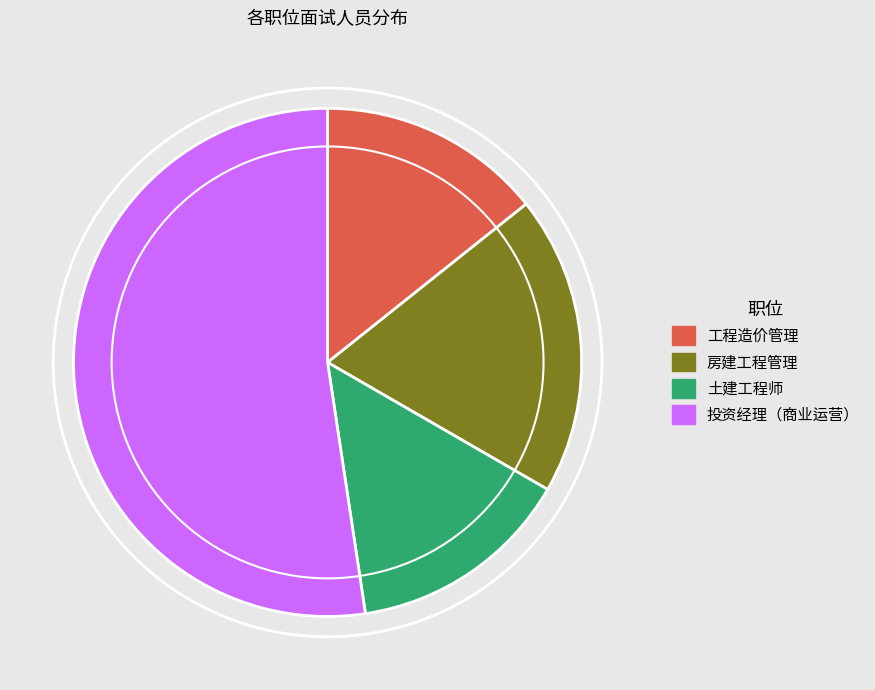

Is there a majority slice in this chart?

Yes